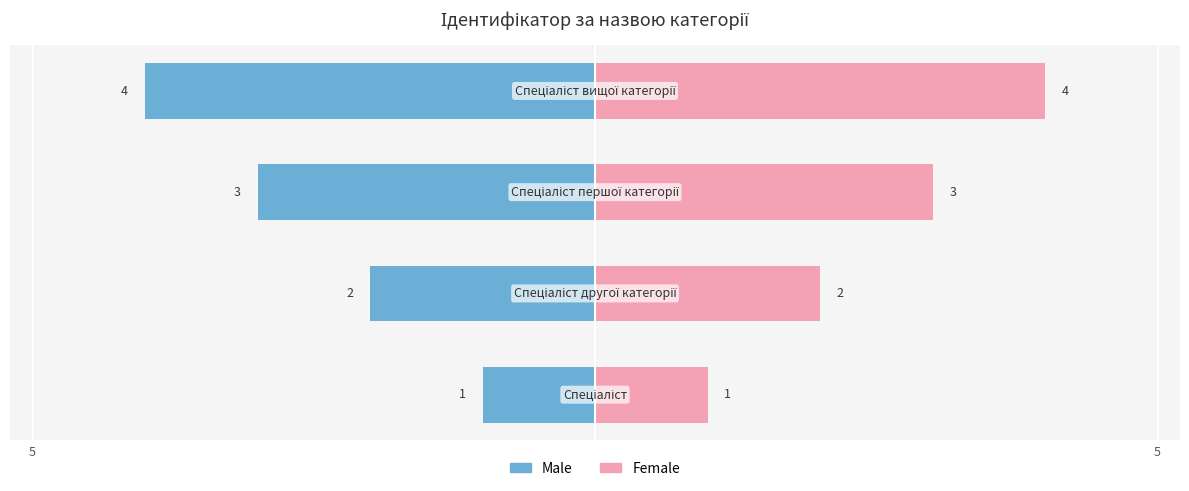

How many Female values are between 2 and 4?

3